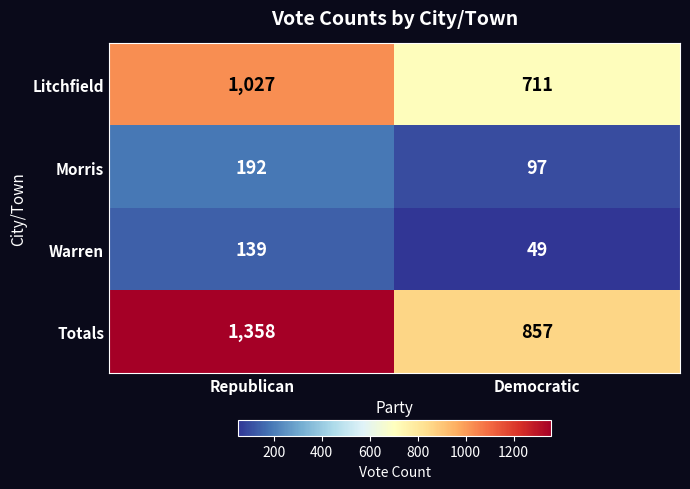

Reading left to right, transcribe all the data shown in this chart.

Litchfield: 1027	711
Morris: 192	97
Warren: 139	49
Totals: 1358	857